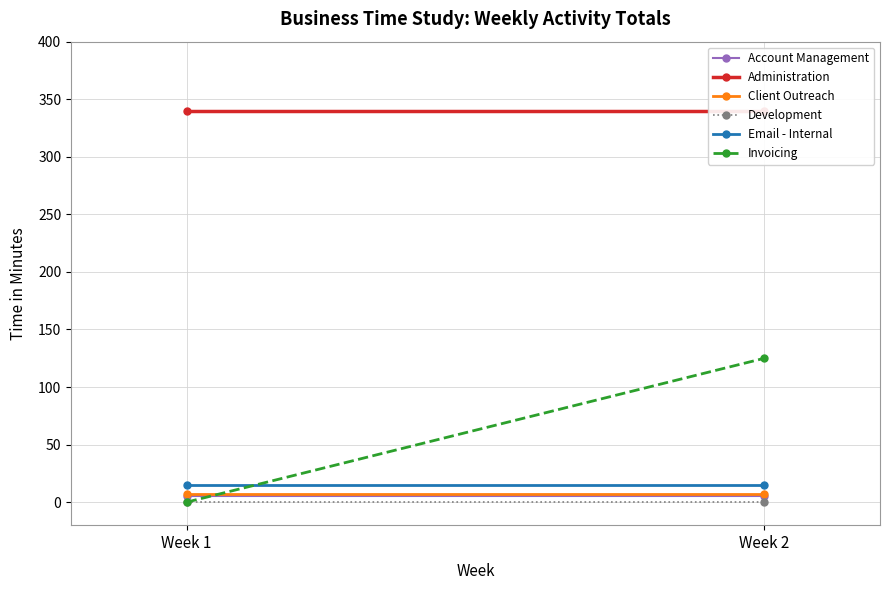

Rank the categories by Account Management value from lowest to highest.

Week 1, Week 2